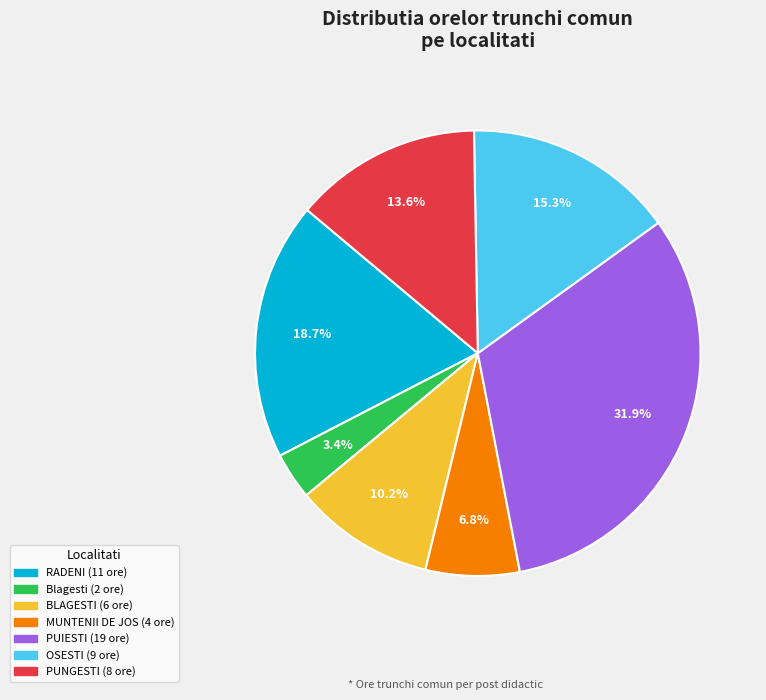

Is there any slice that represents more than half of the pie?

No